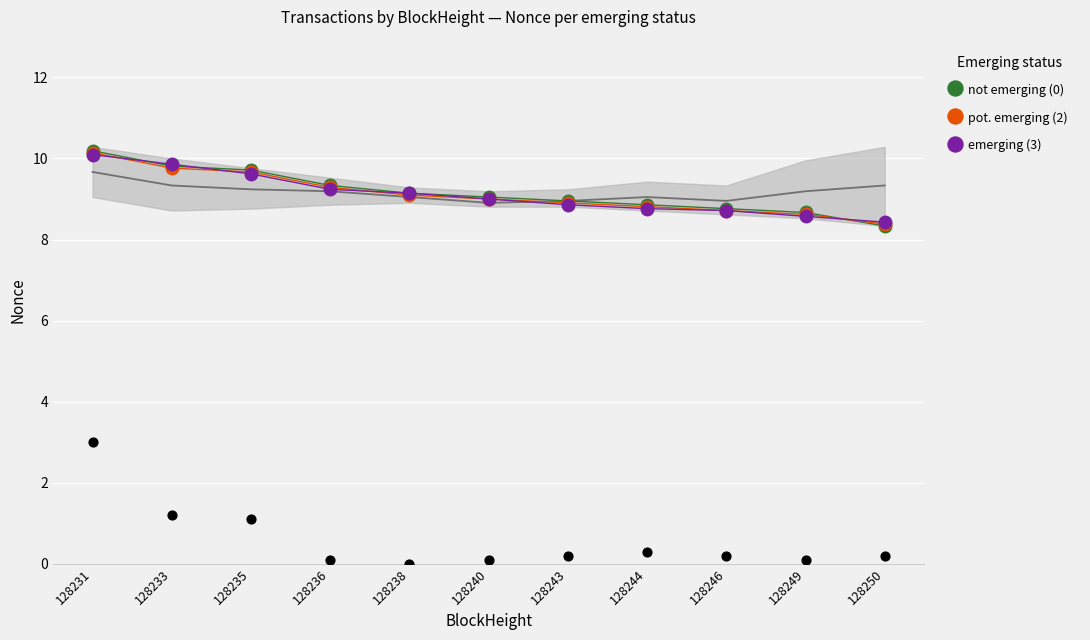

Which series contains the lowest Y value?

not emerging (0)